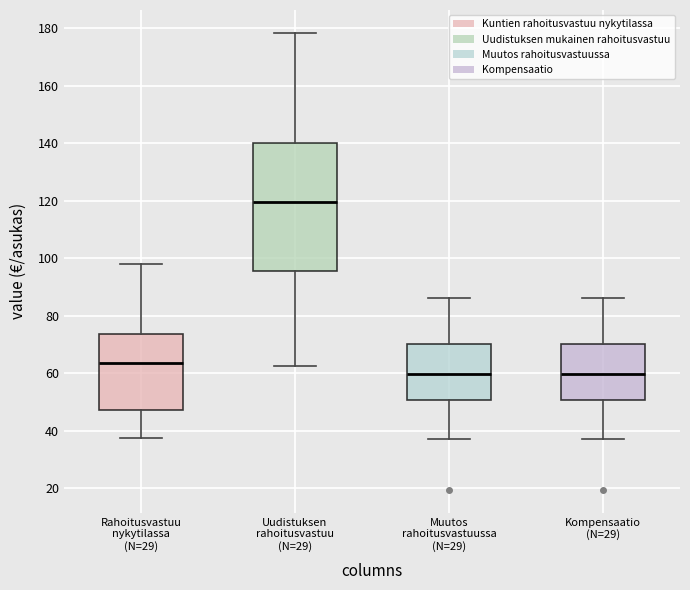

Where does the lower whisker of the box for Rahoitusvastuu nykytilassa (N=29) end on the y-axis? The values are not printed on the chart, so give them approximately, as read against the axis.

38